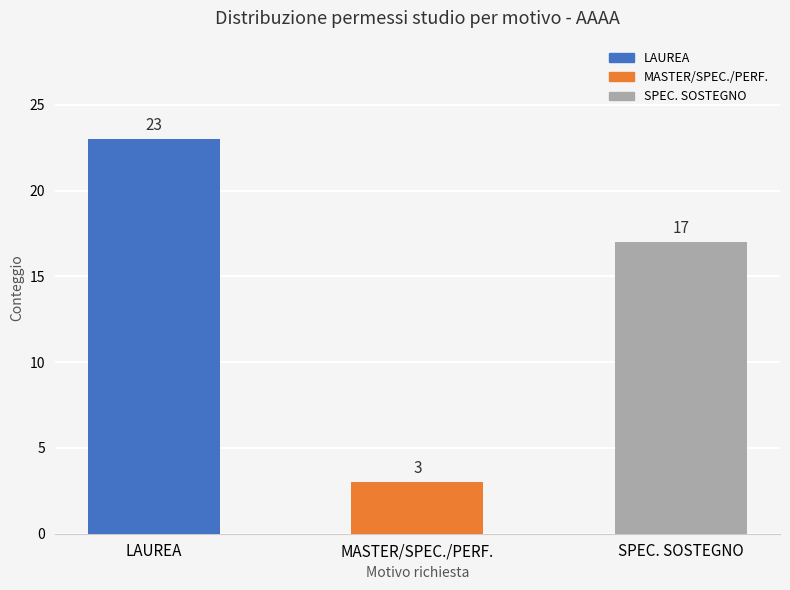

The chart shows a value of 23 at SPEC. SOSTEGNO. True or false?

False